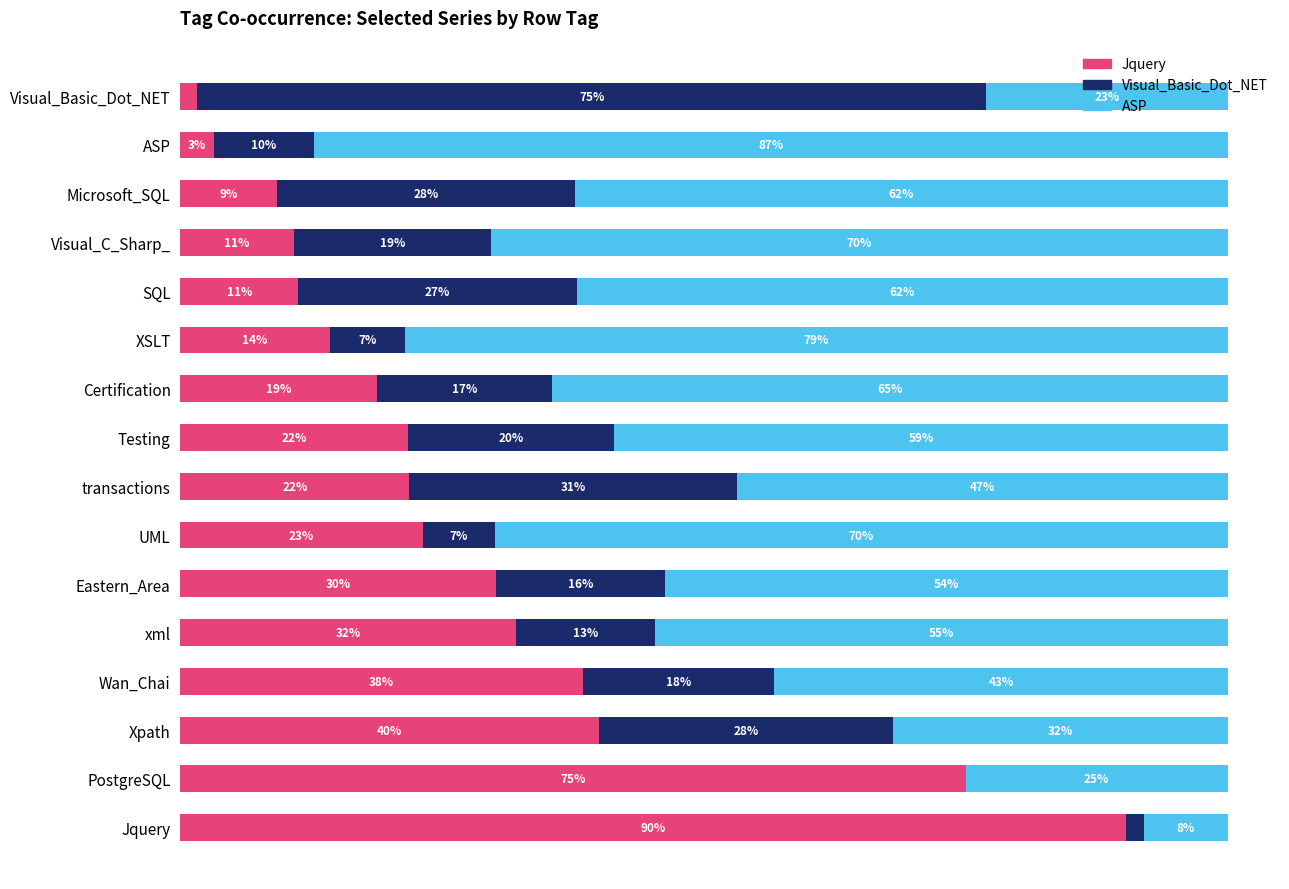

What is the value of the Jquery bar at the 6th from the left?

30.1